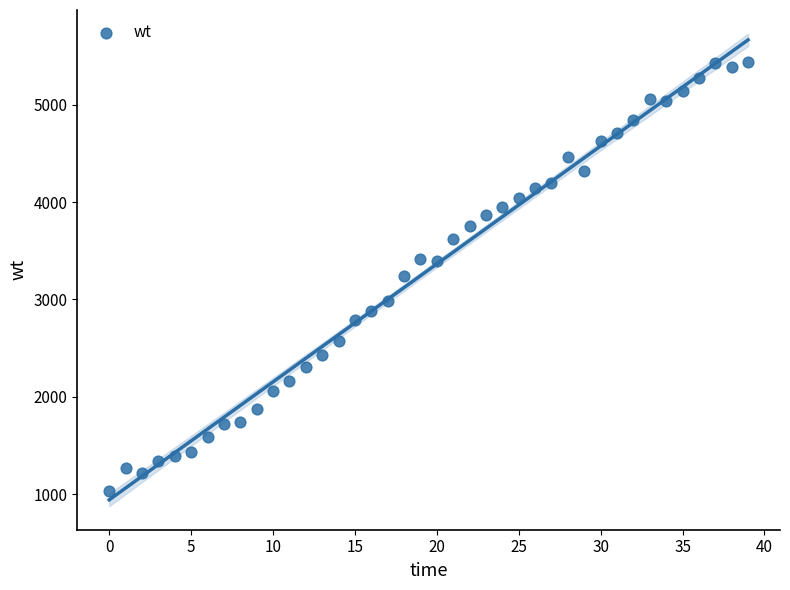

What is the range of Y values (max minus min)?

4410